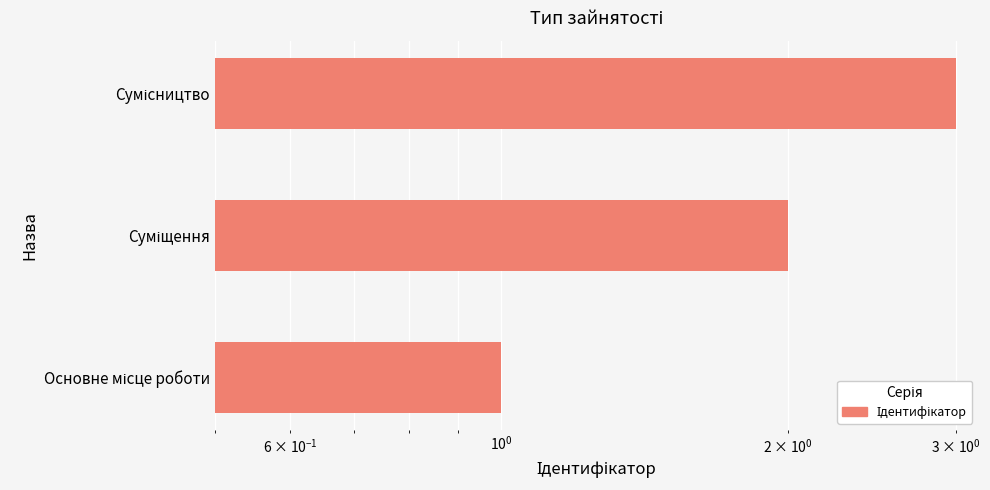

Reading left to right, what are all the values shown in this chart?

1	2	3